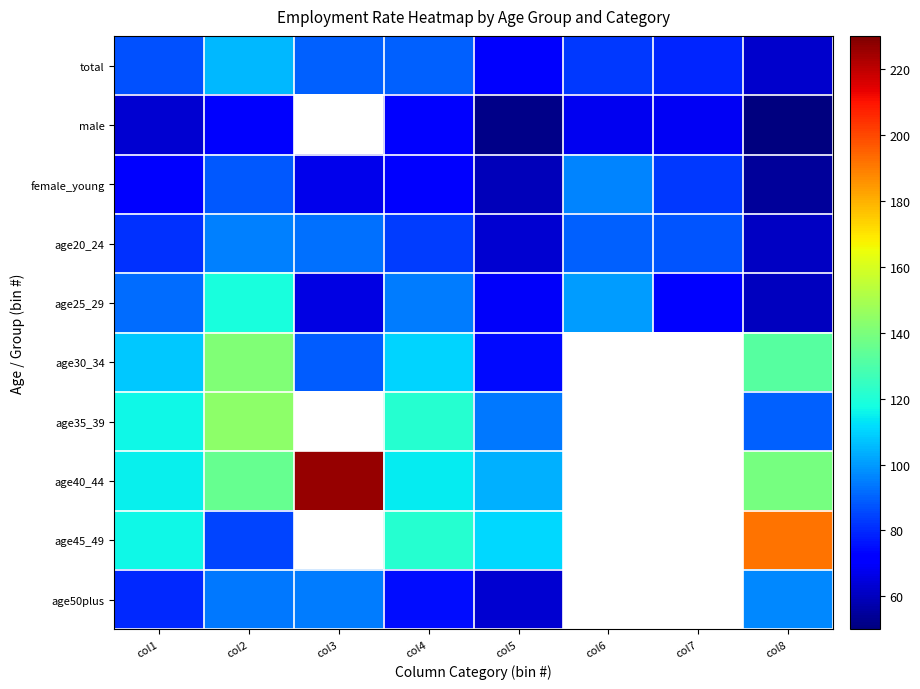

What value does the age30_34 series have at col4?

110.0